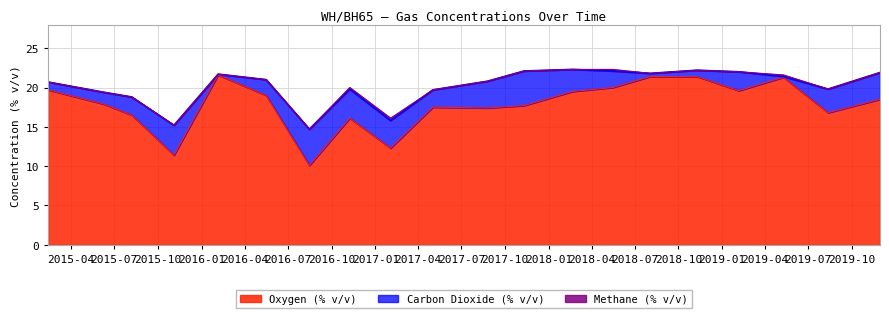

What is the maximum value for Oxygen (% v/v)?

21.6